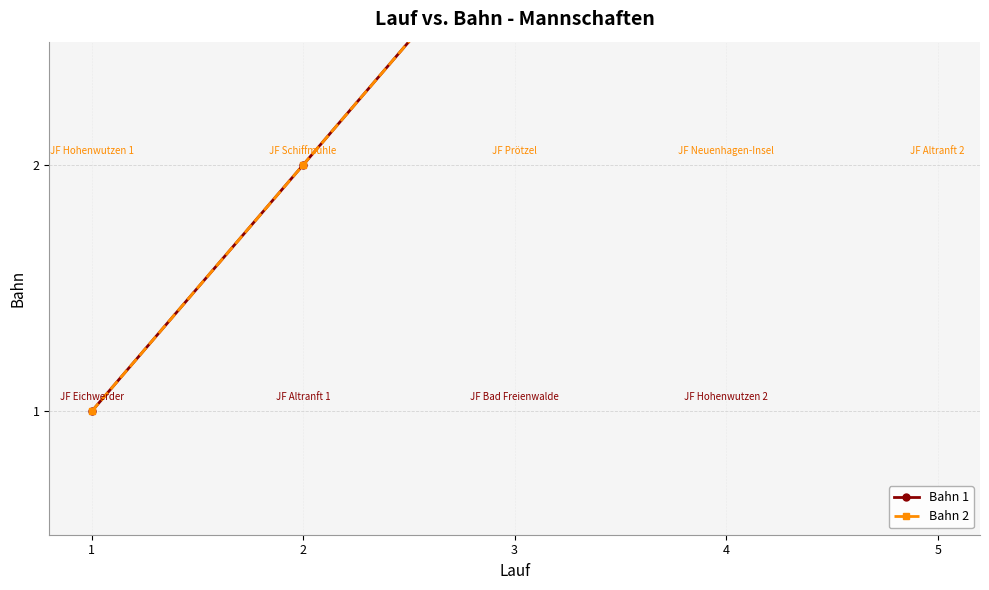

Is it true that Bahn 2 equals 3 at 5?

False